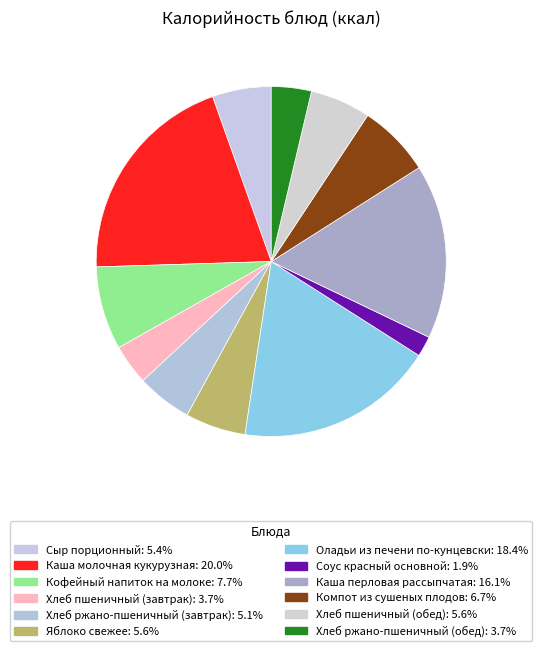

What percentage is the Соус красный основной slice, to the nearest percent?

2%